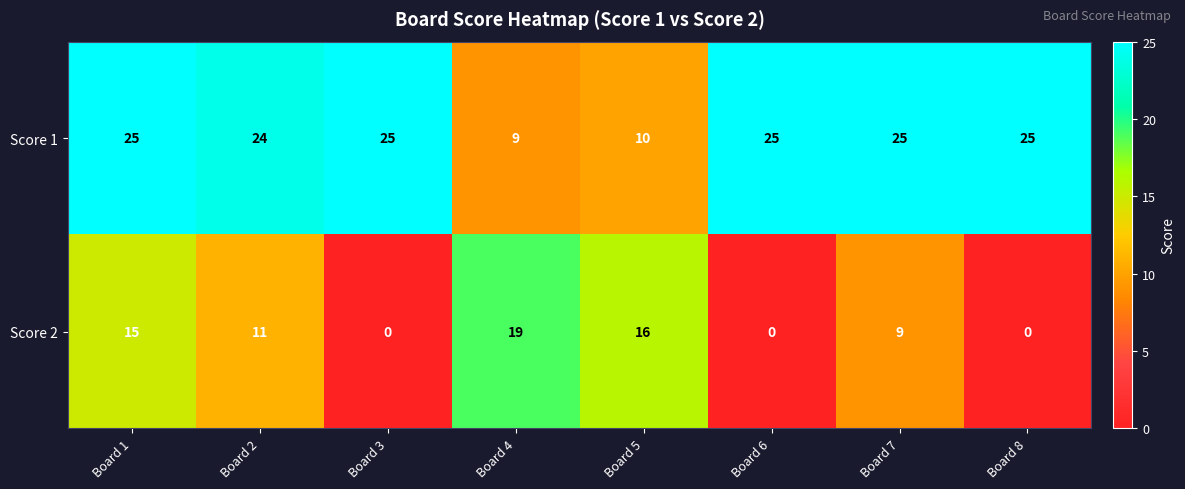

The value of Score 2 at Board 1 is 9. True or false?

False